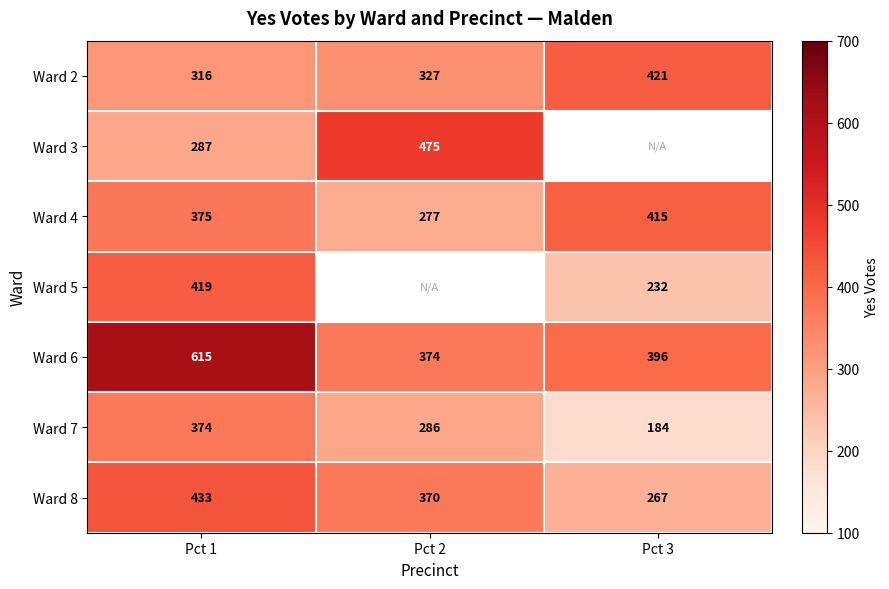

What is the smallest value displayed?

184.0